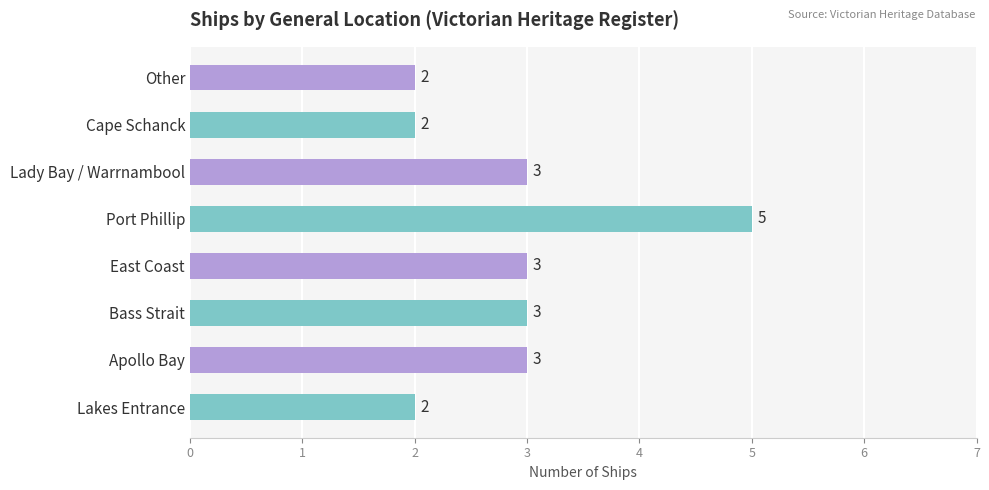

True or false: the data shows 3 at Apollo Bay.

True